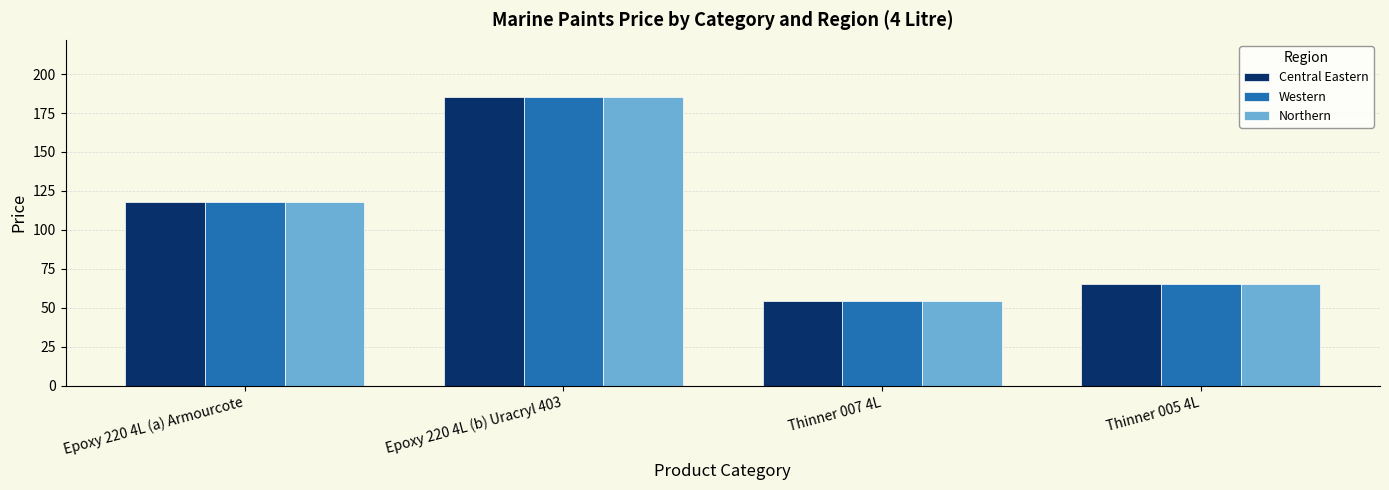

What is the minimum value shown in the chart?

54.5